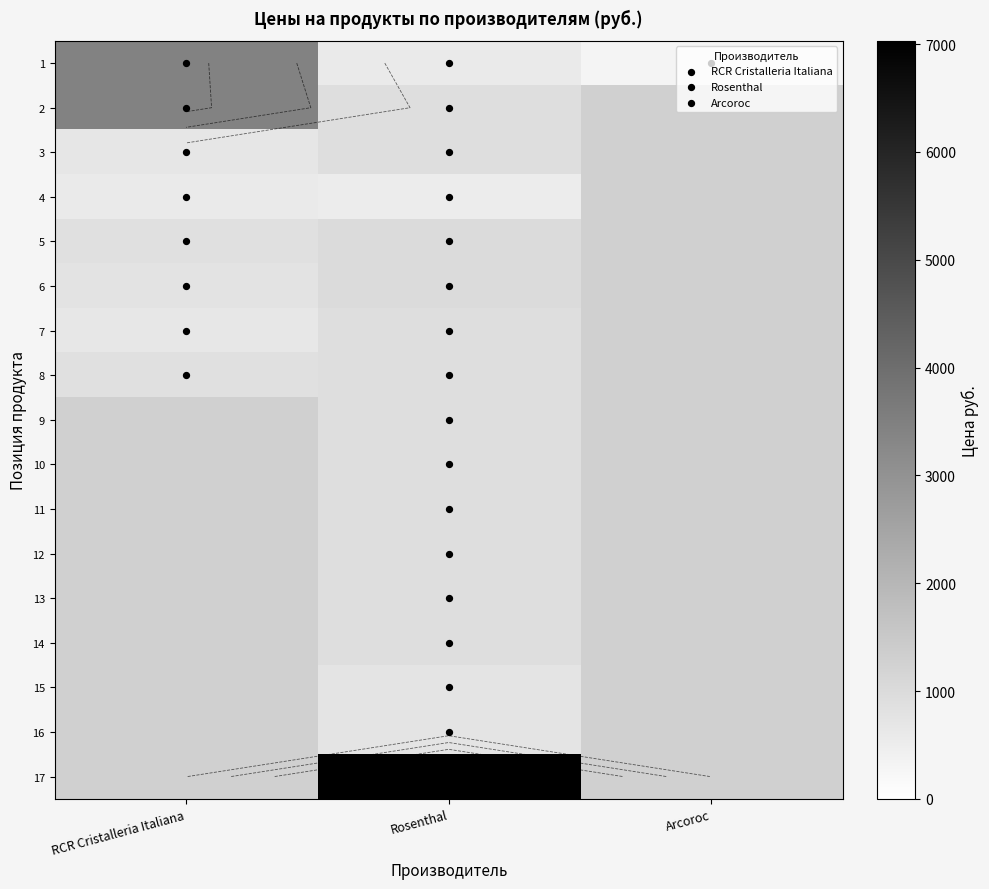

How many series are shown in this chart?

17